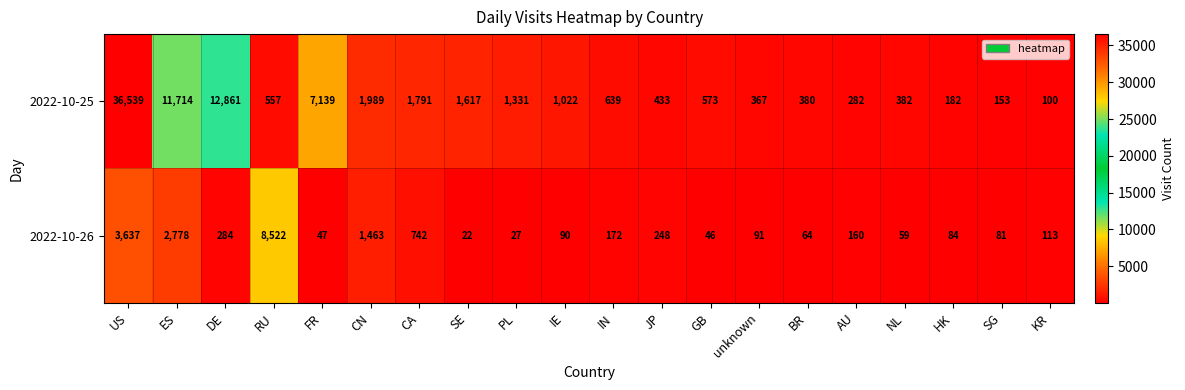

Which series changed the most between ES and SE?

2022-10-25